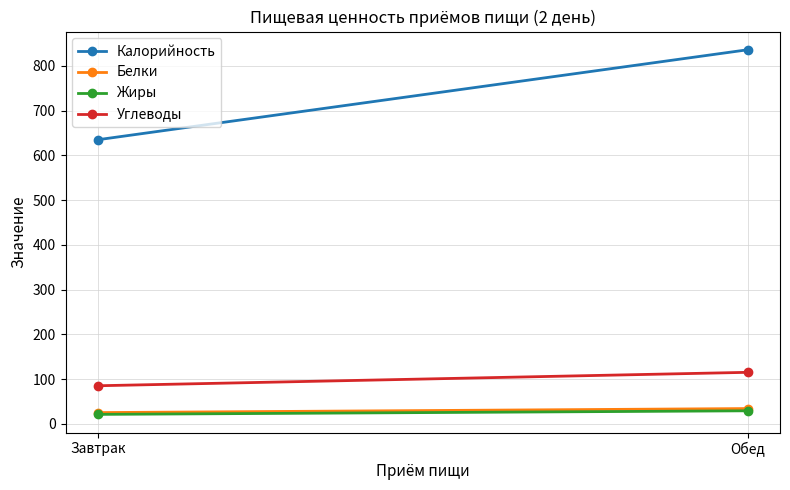

What is the maximum value for Белки?

34